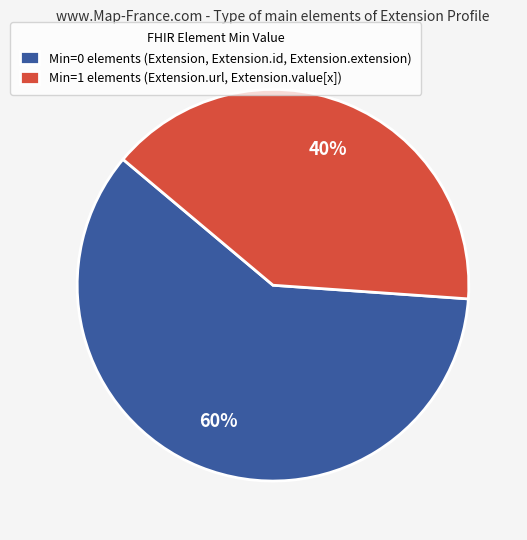

To the nearest percent, what is the combined percentage of Min=1 elements (Extension.url, Extension.value[x]) and Min=0 elements (Extension, Extension.id, Extension.extension)?

100%